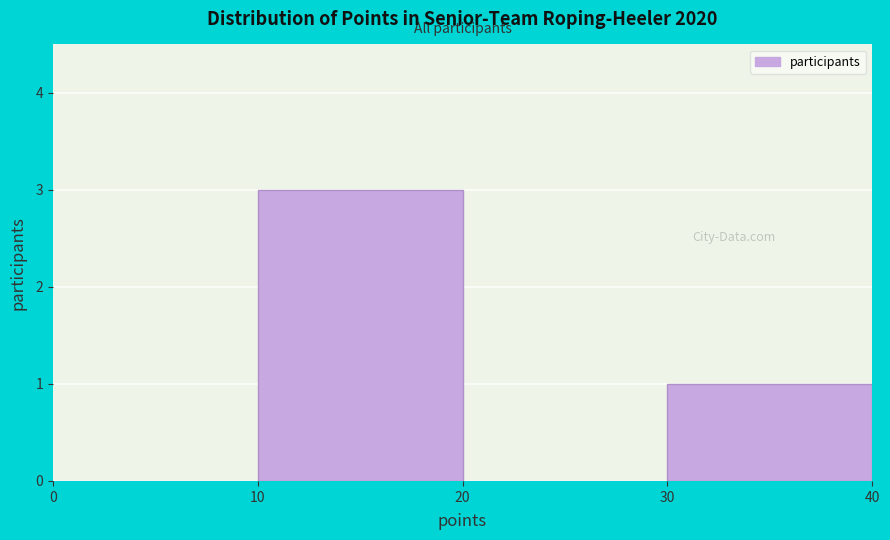

Which range on the x-axis has the tallest bar?

10 to 20